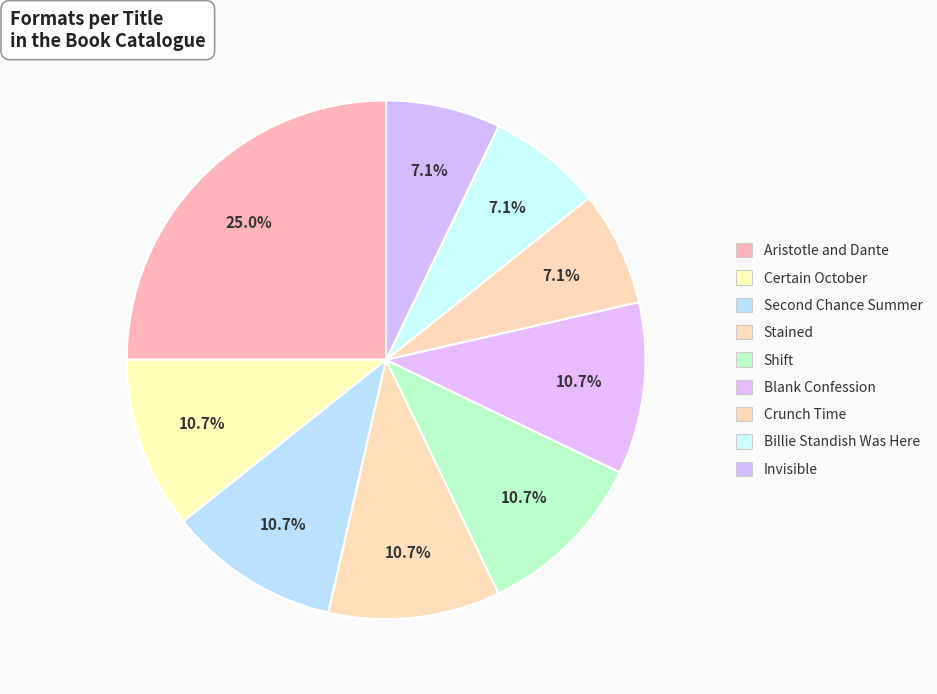

What percentage do Aristotle and Dante and Stained together represent?

35.7%